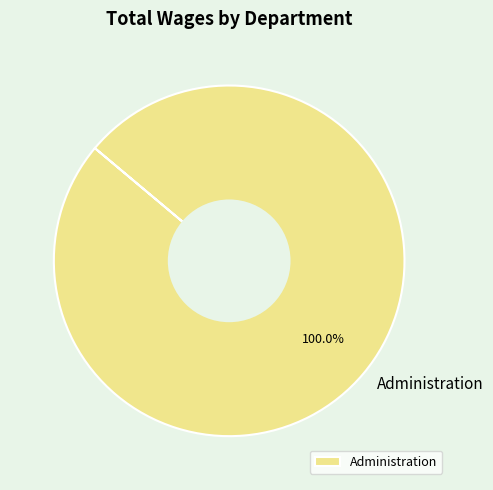

Rank the categories by value from lowest to highest.

Administration